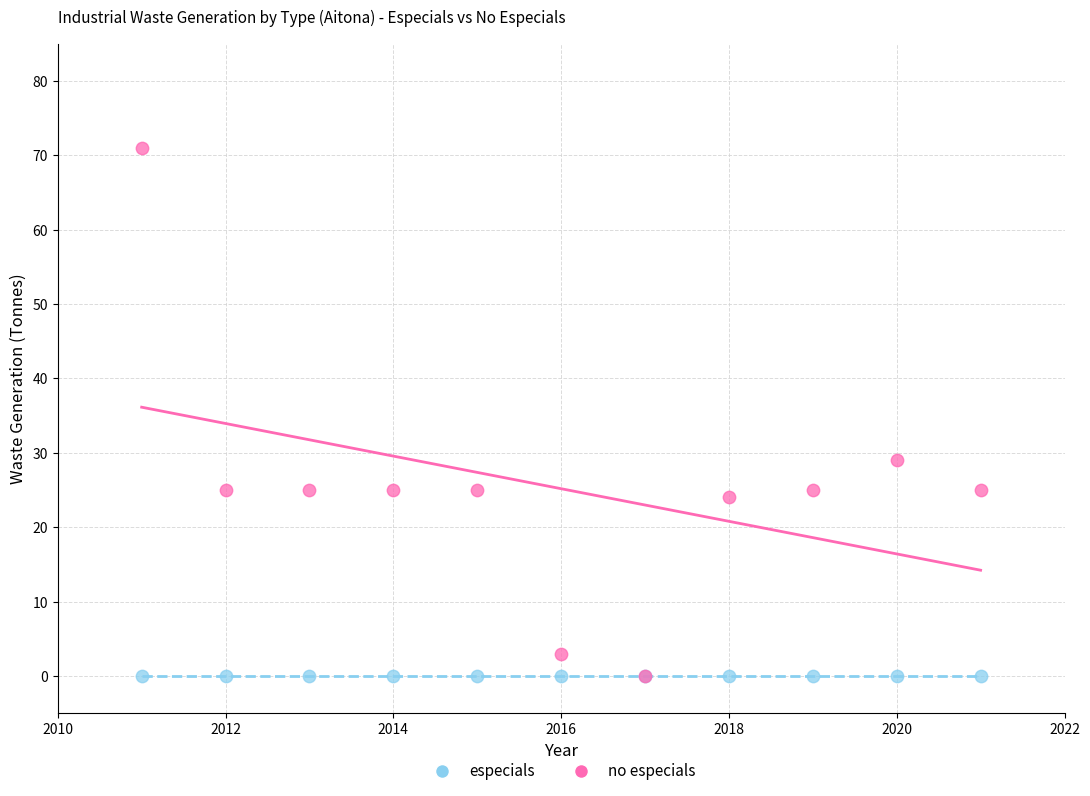

In the no especials series, what Y value is closest to 35?

29